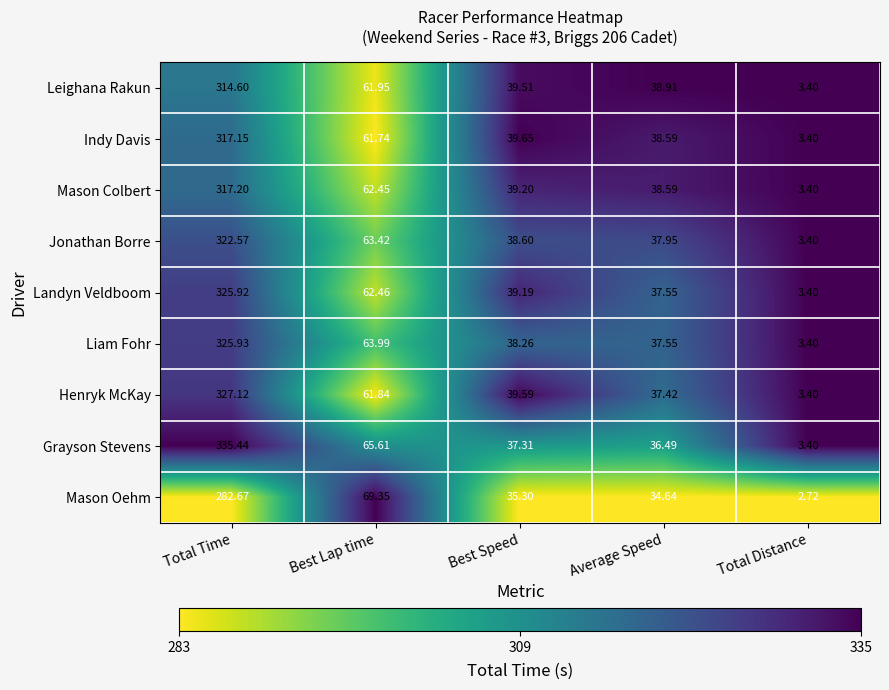

Is the value of Jonathan Borre at Best Speed greater than the value of Liam Fohr at Best Lap time?

No